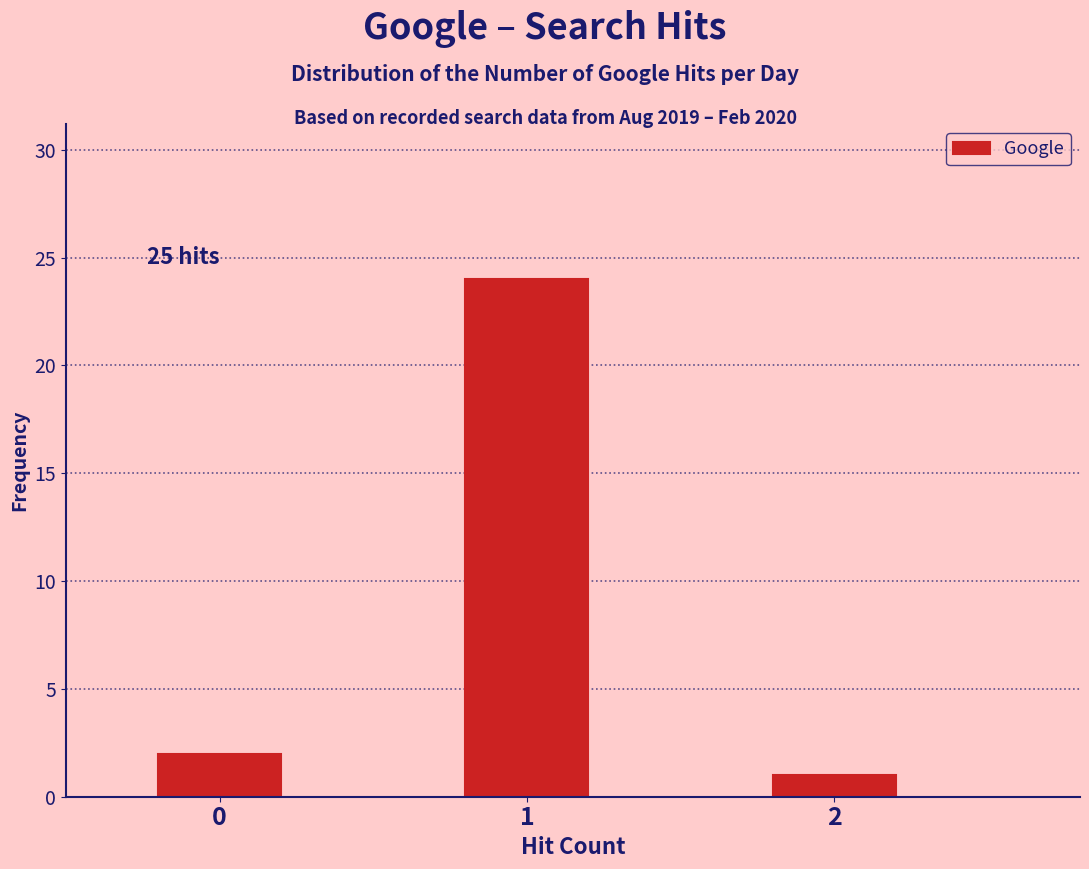

Reading left to right, list all the values displayed in this chart.

2	24	1